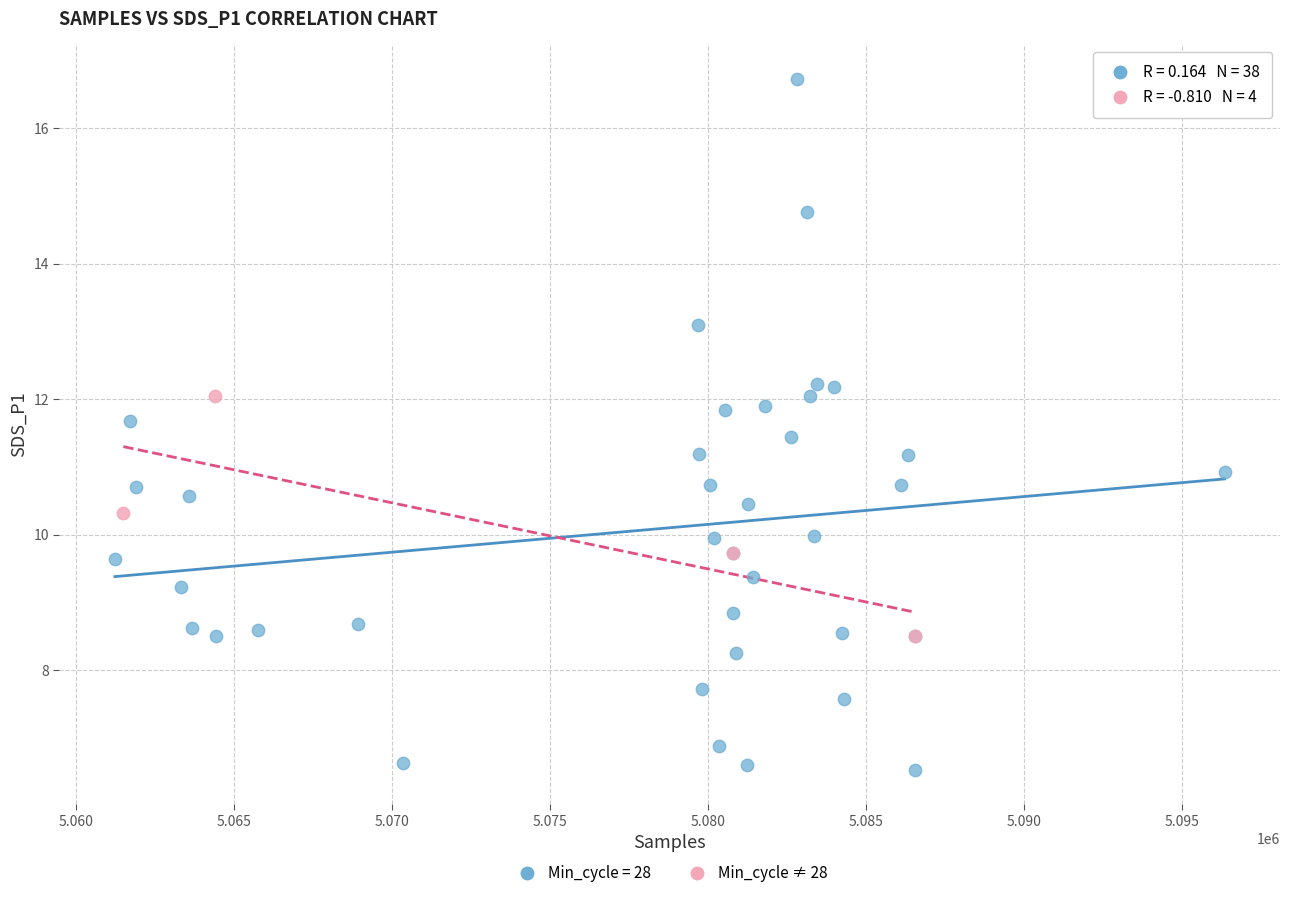

Which series reaches the minimum Y coordinate?

Min_cycle = 28